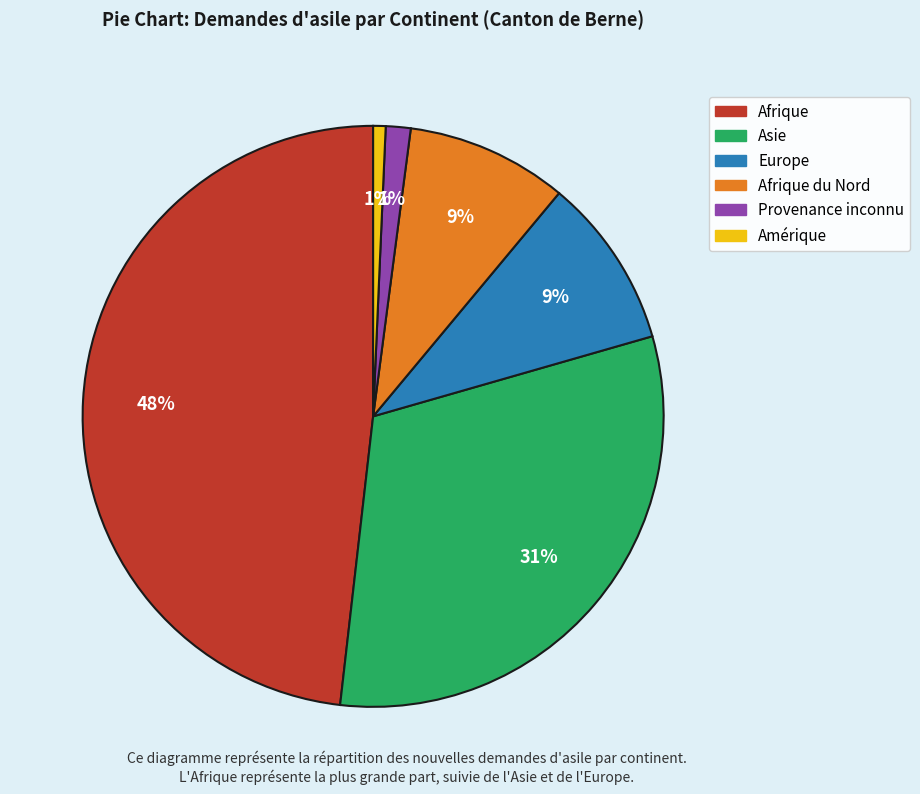

Is there a majority slice in this chart?

No